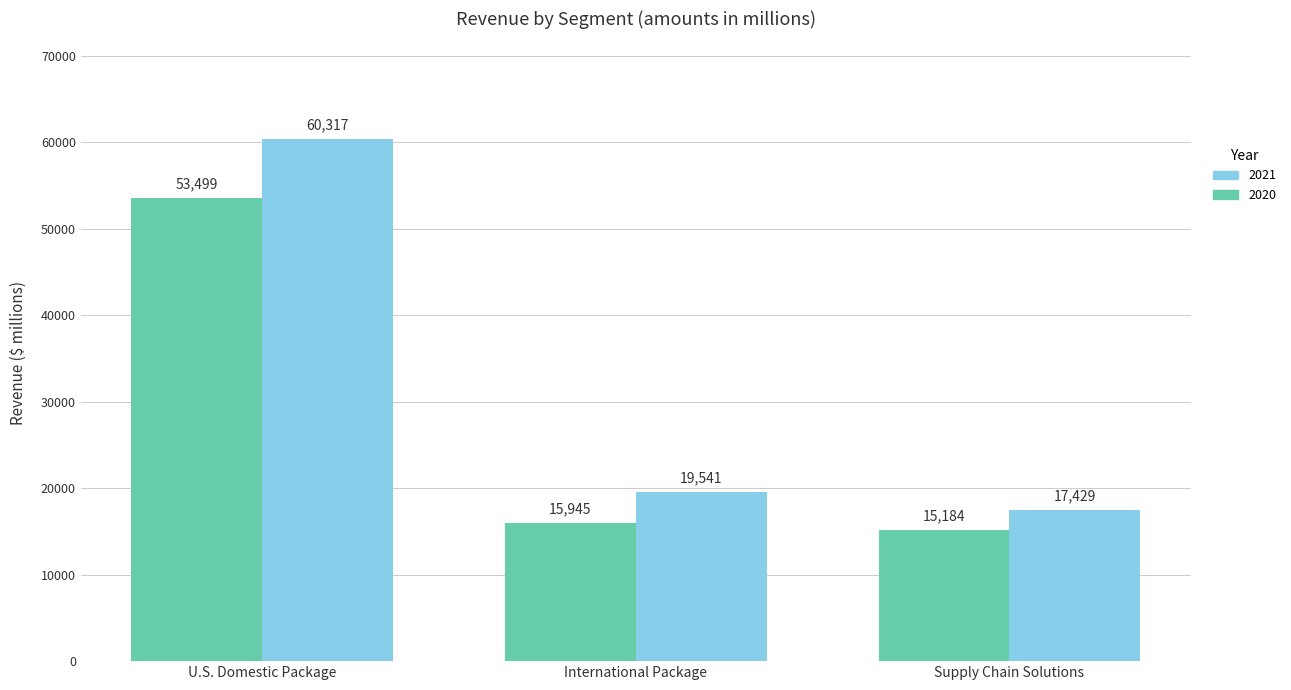

What is the value of the 2020 bar at the 3rd from the left?

15184